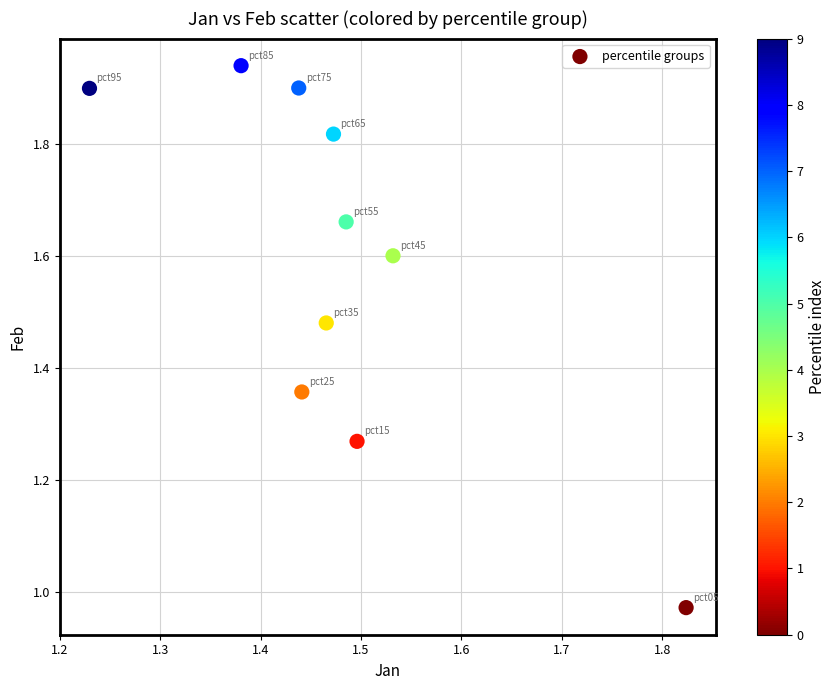

What is the average Y value?

1.6